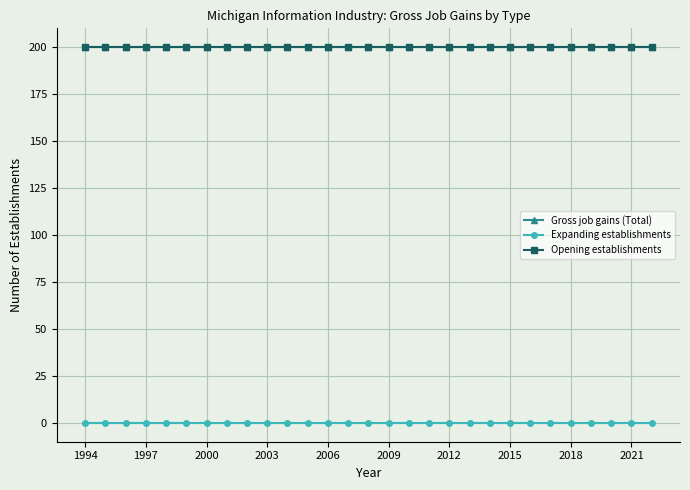

Which series has the largest total across all categories?

Gross job gains (Total)